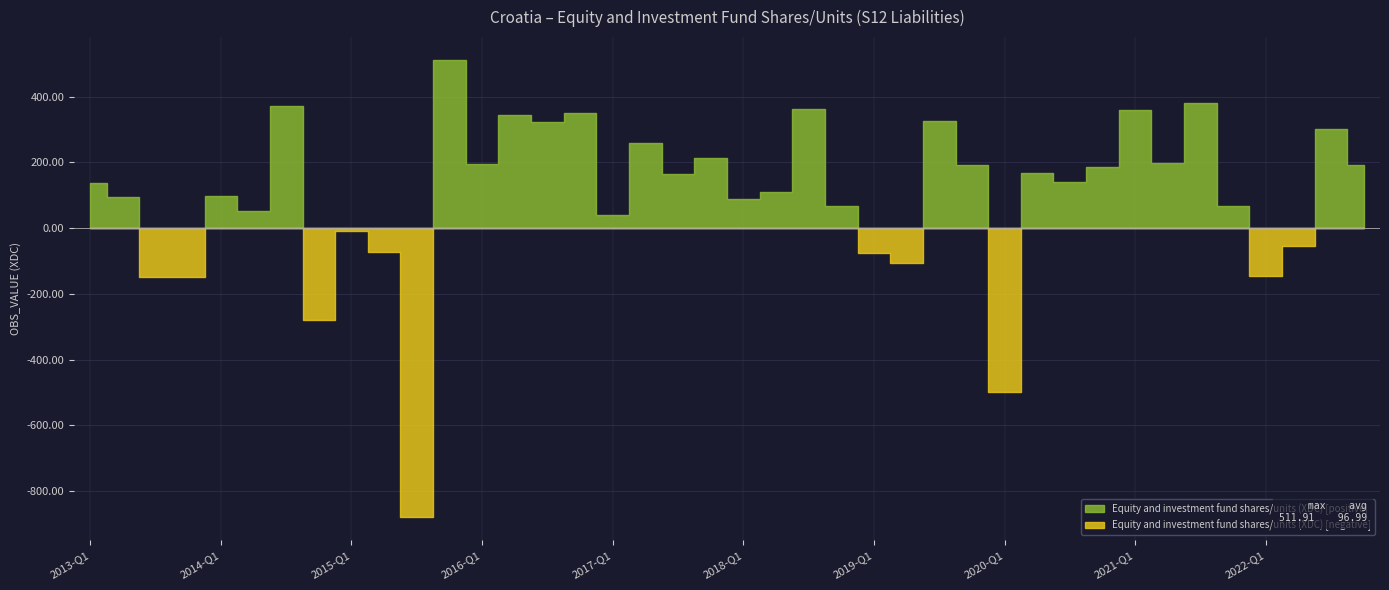

At which label is the value closest to -184?

2013-Q4